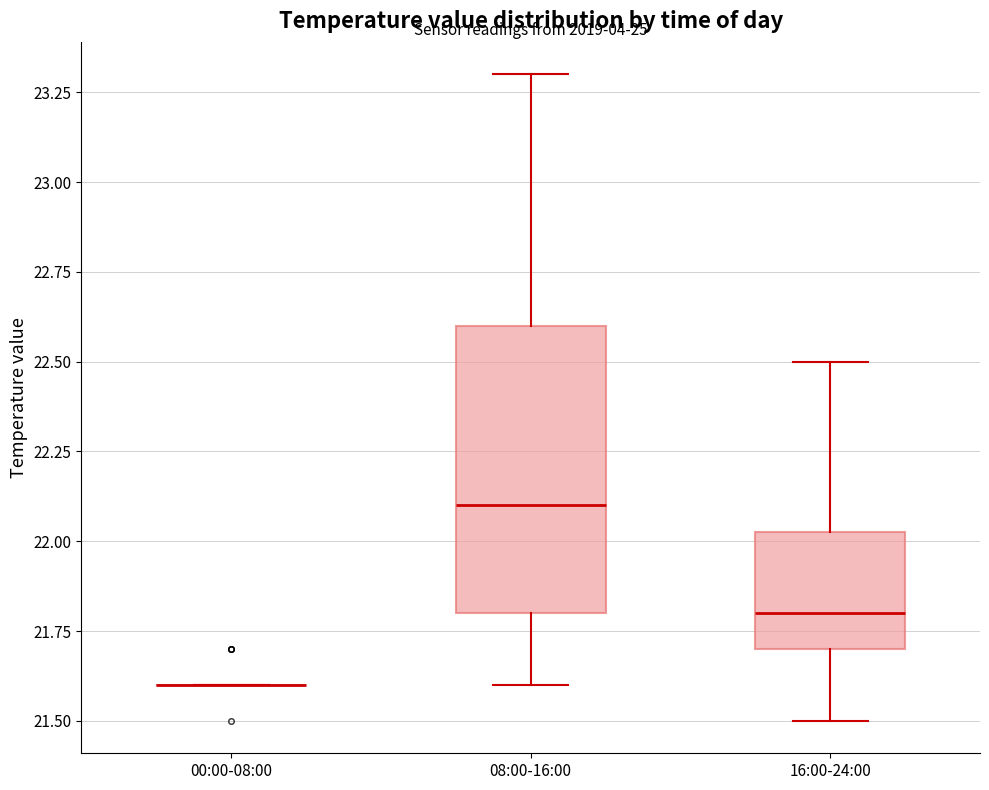

Reading left to right, transcribe this box plot: for each box, give where its median line is, the range the box spans, and where its two whiskers end, as read against the y-axis. The values are not printed on the chart, so give them approximately, as read against the axis.

00:00-08:00: box collapsed to a line at 21.60, whiskers 21.60 to 21.60
08:00-16:00: median 22.10, box 21.80 to 22.60, whiskers 21.60 to 23.30
16:00-24:00: median 21.80, box 21.70 to 22.05, whiskers 21.50 to 22.50